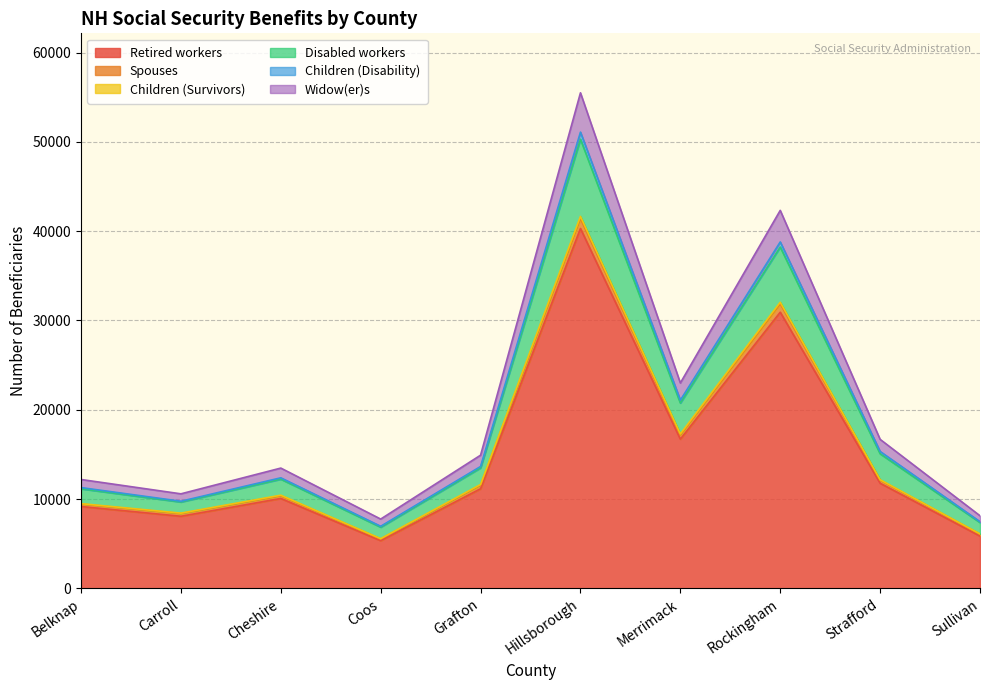

At which category is the sum across all series the highest?

Hillsborough